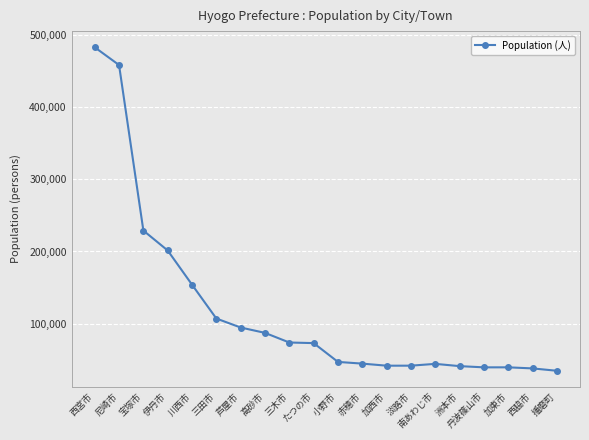

How many lines are shown in the chart?

1